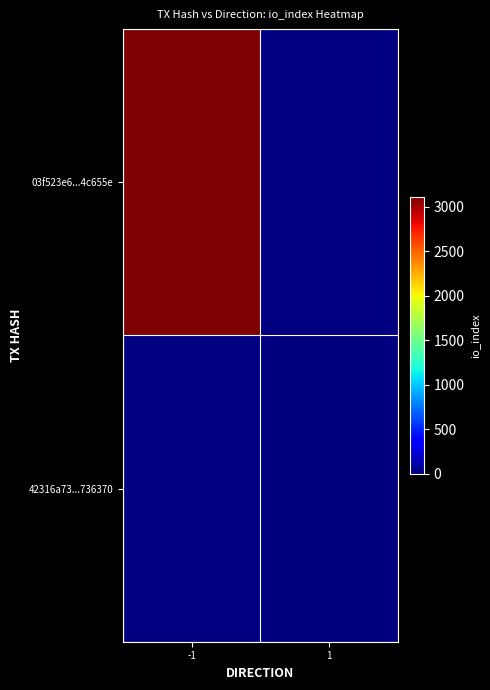

What value does the 42316a73...736370 series have at 1?

5.0